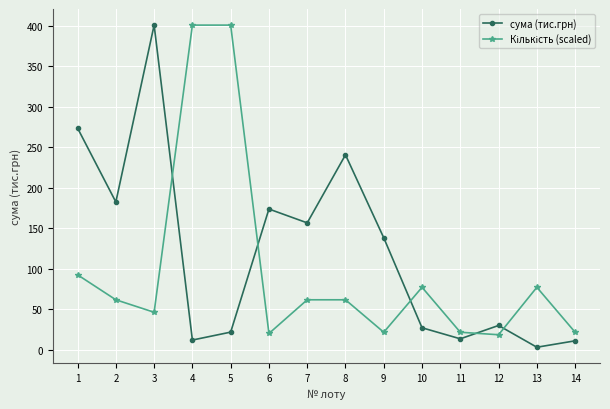

Which category has the lowest value across all series?

13